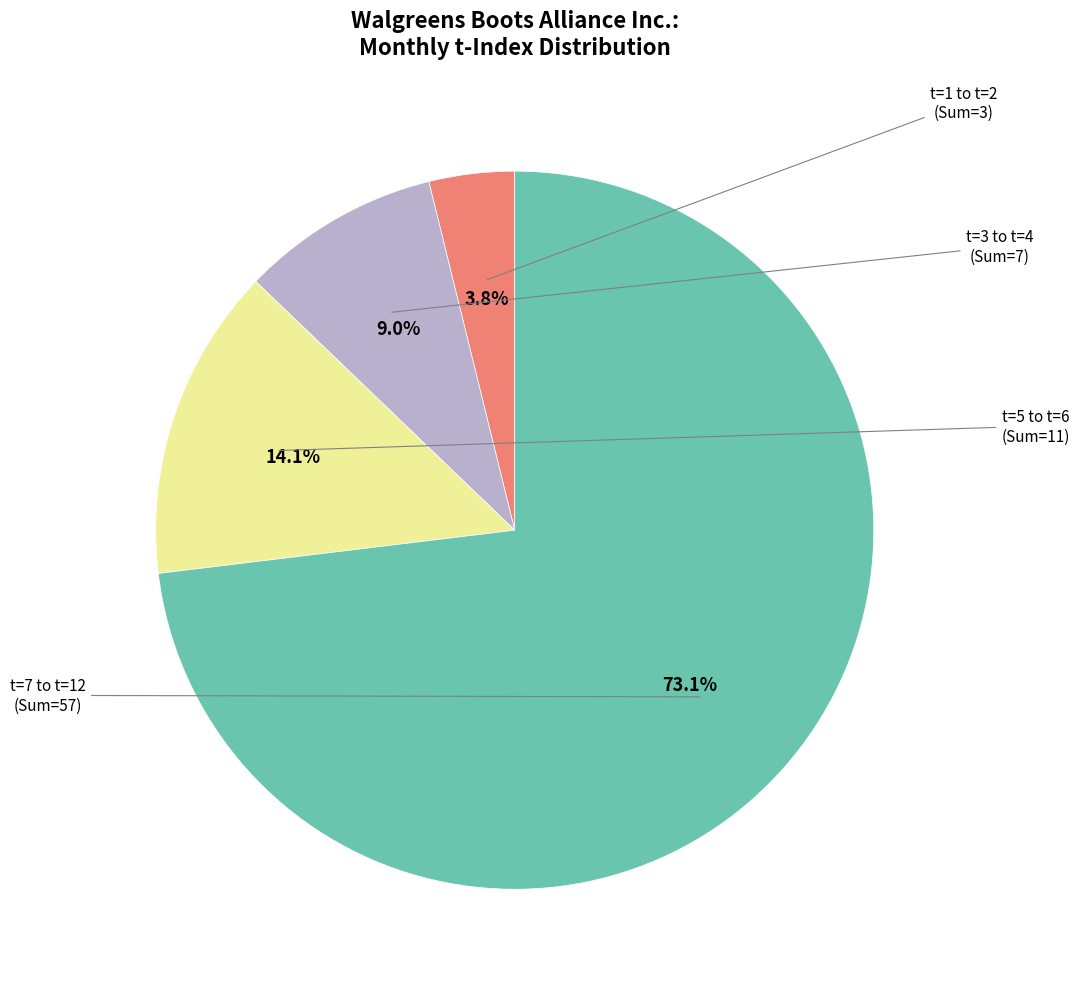

To the nearest percent, what is the difference between the largest and smallest slice percentages?

69%